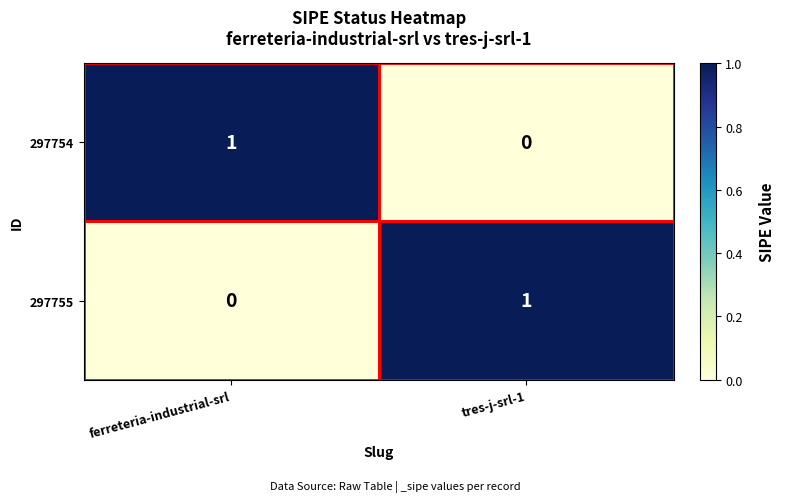

The value of 297754 at tres-j-srl-1 is 0. True or false?

True